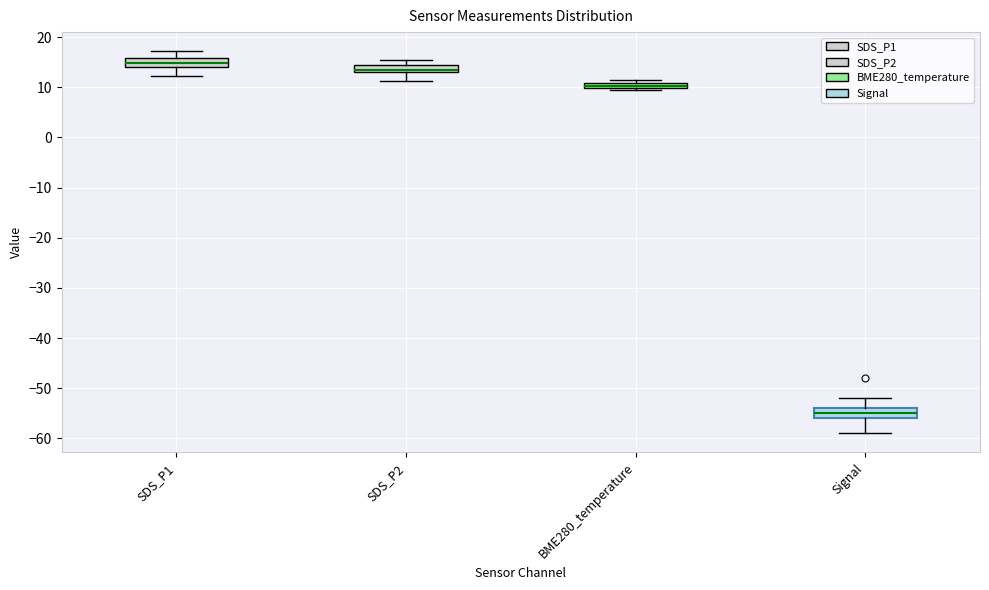

Which box has the lowest median line?

Signal